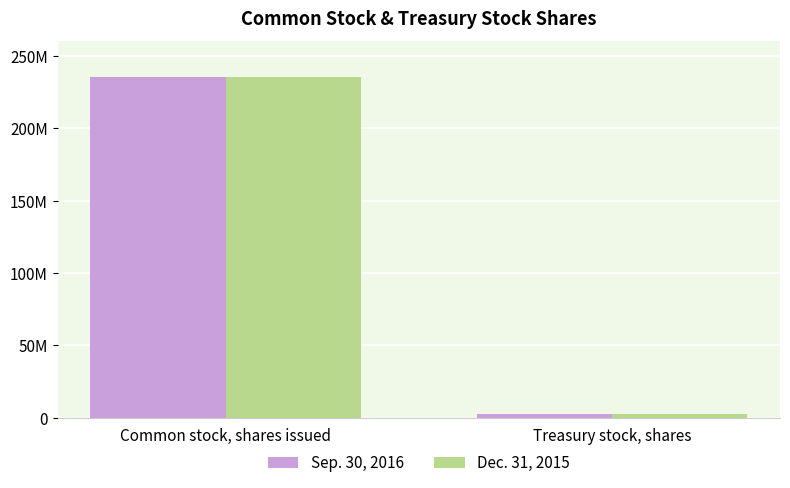

What are all the series names shown in the legend?

Sep. 30, 2016, Dec. 31, 2015